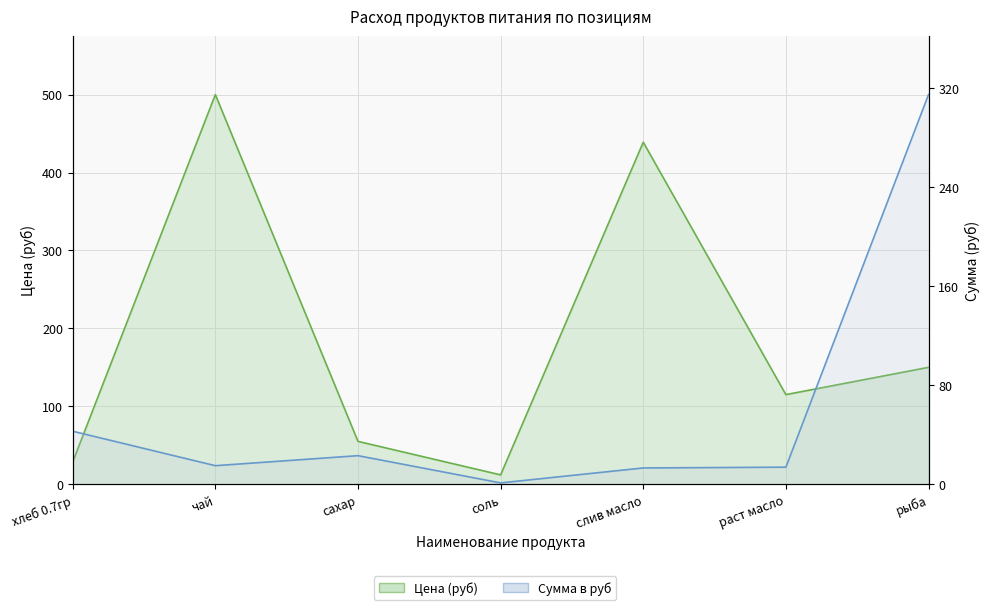

True or false: Сумма в руб and Цена intersect in this chart.

True